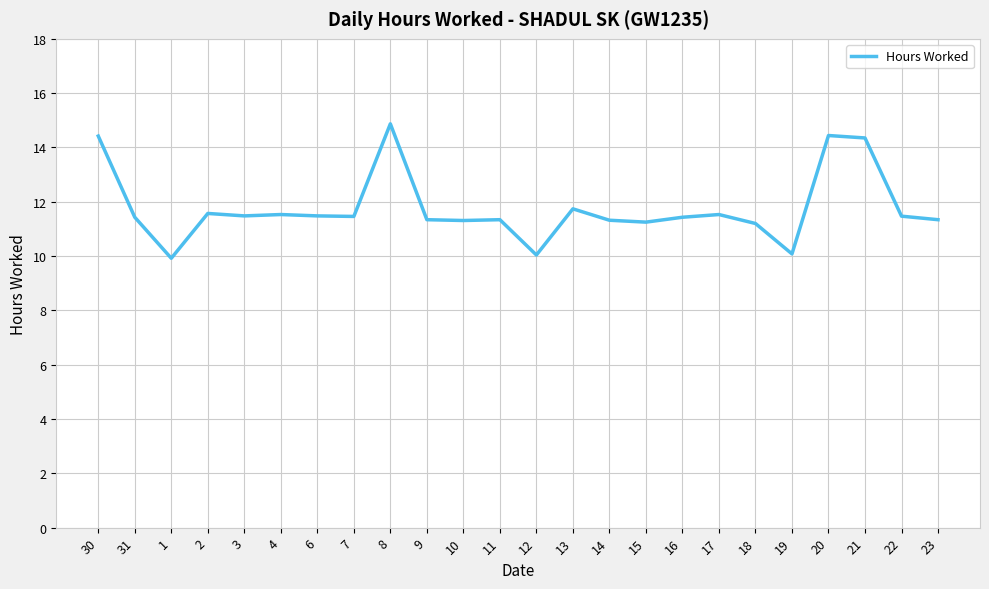

What is the difference between the second highest and second lowest values?

4.4